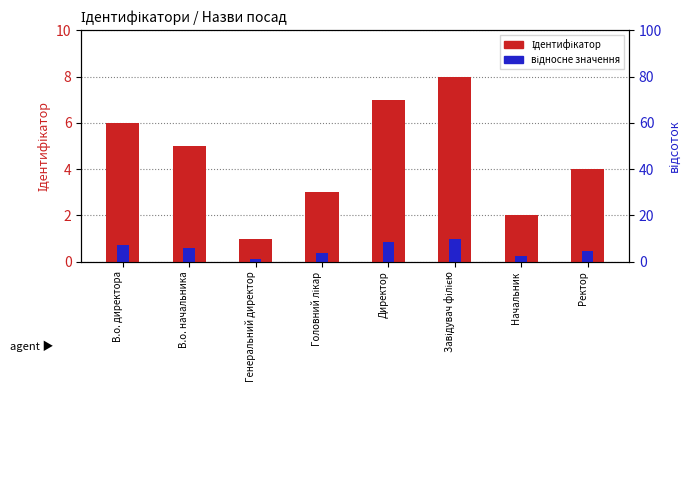

True or false: відносне значення has a value of 0.4 at Начальник.

False